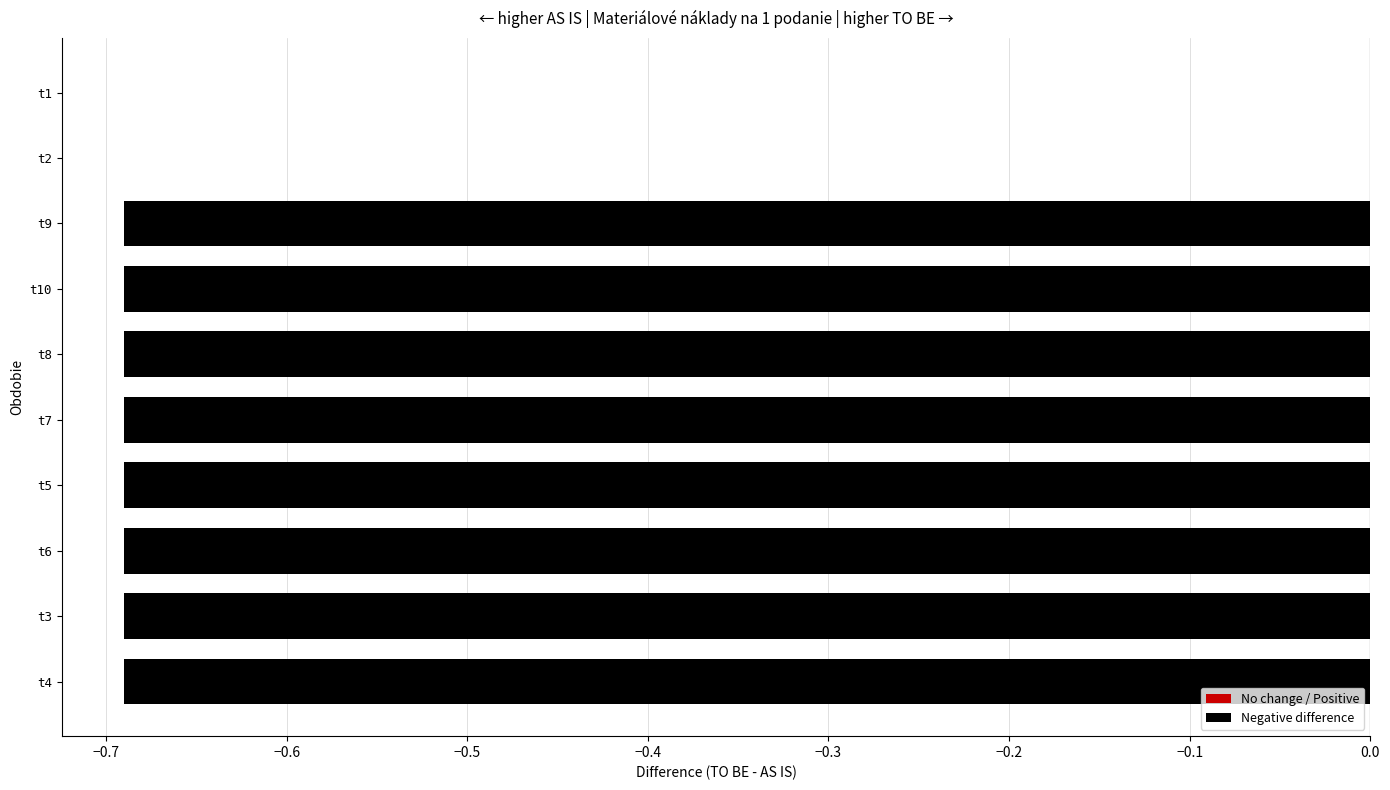

How many values are between 0 and 1?

2